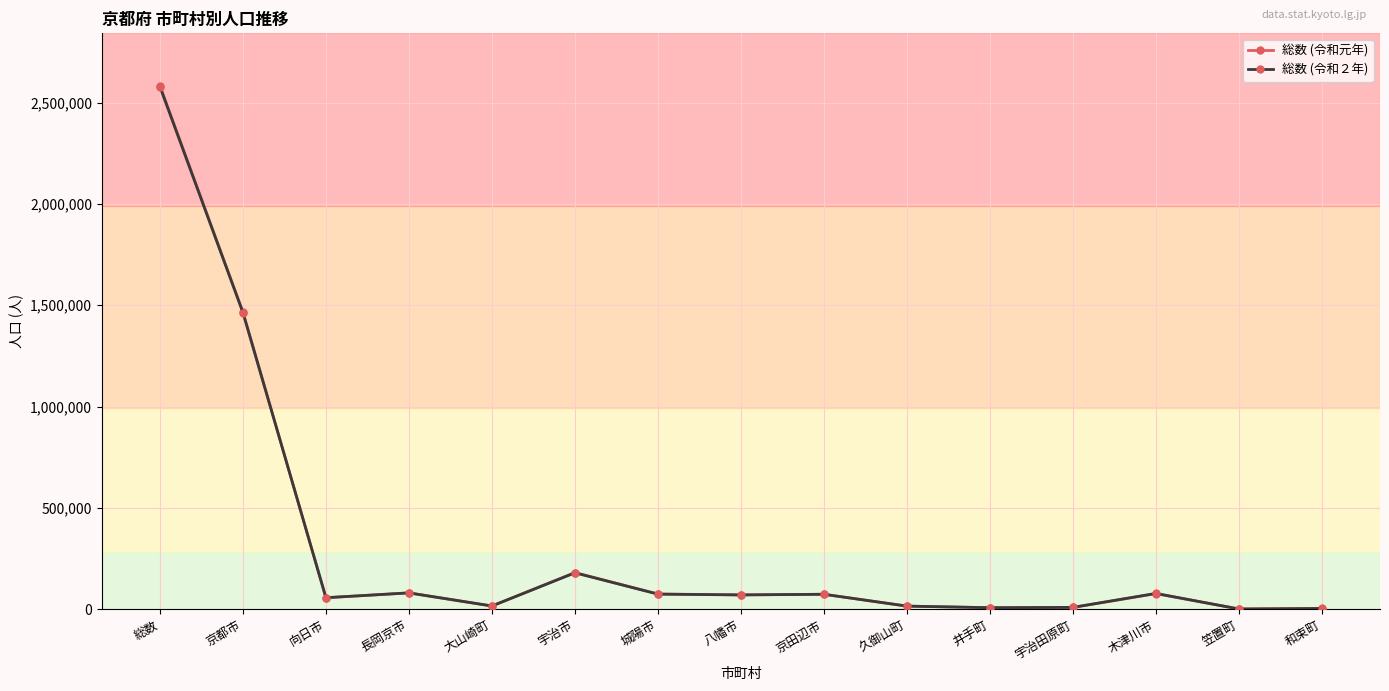

What is the difference between the second highest and minimum values in the 総数 (令和２年) series?

1462579